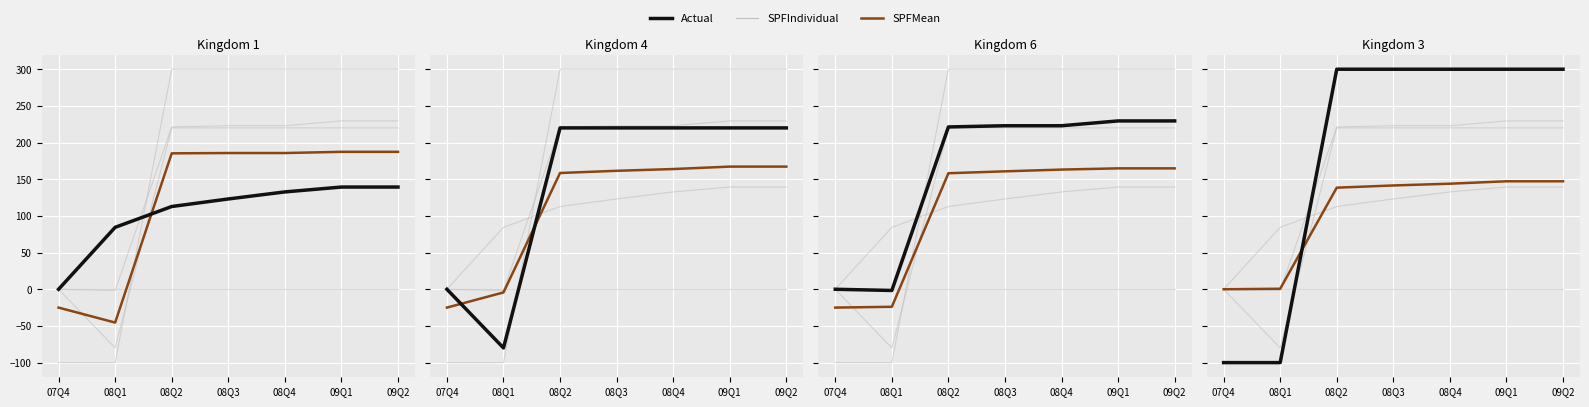

The value of SPFIndividual at 09Q2 is 38.0. True or false?

False